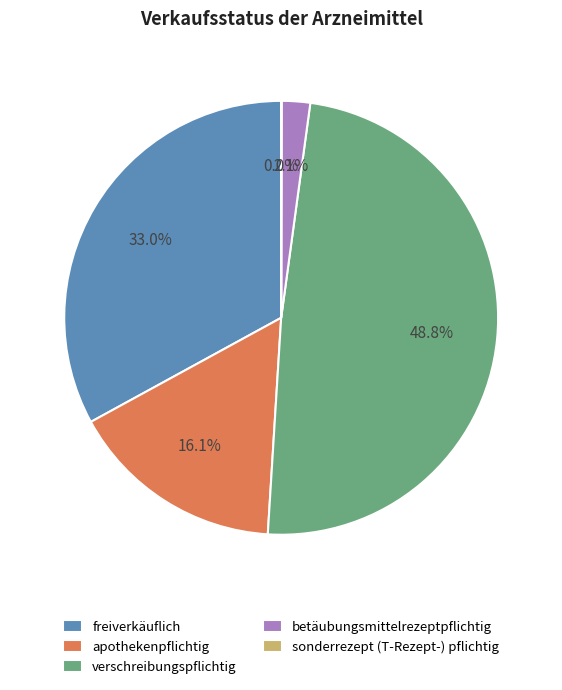

Does any single category account for the majority?

No